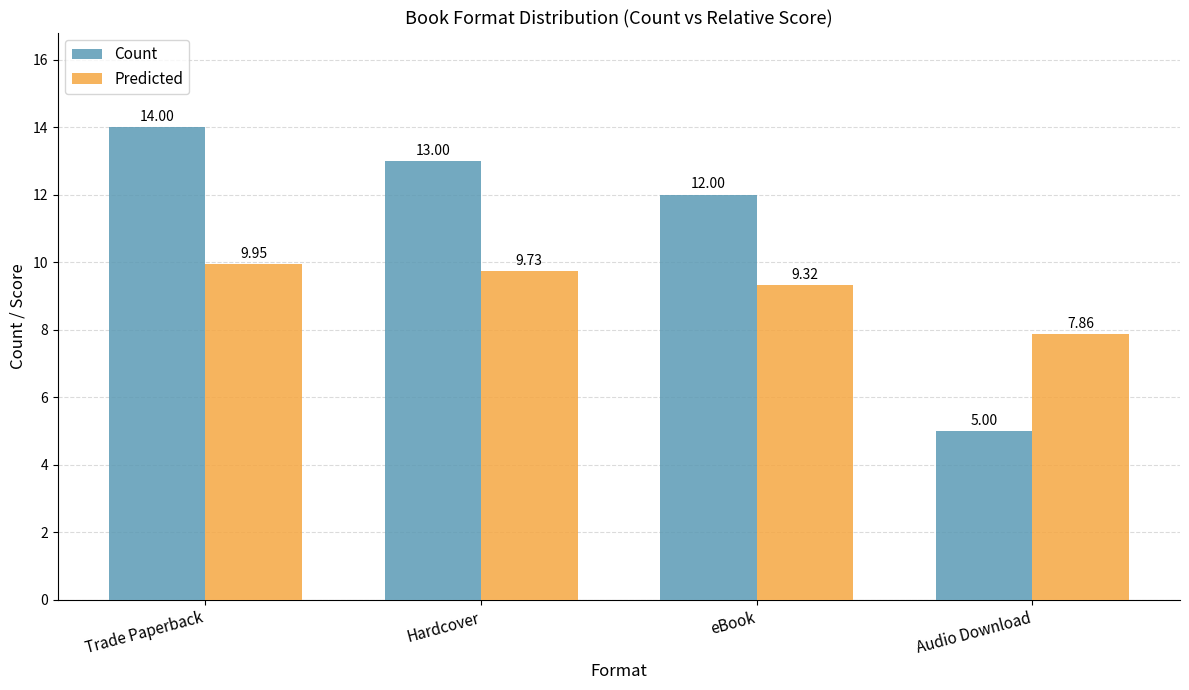

Which category has the lowest value across all series?

Audio Download